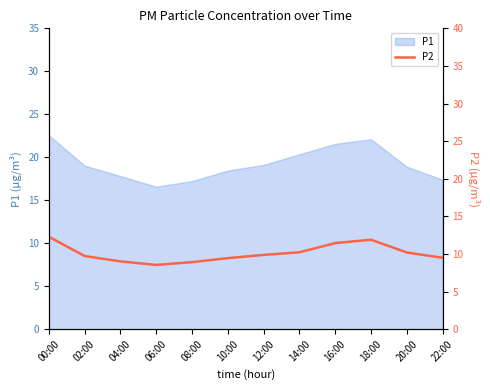

The P1 series shows 28.6 at 22:00. True or false?

False